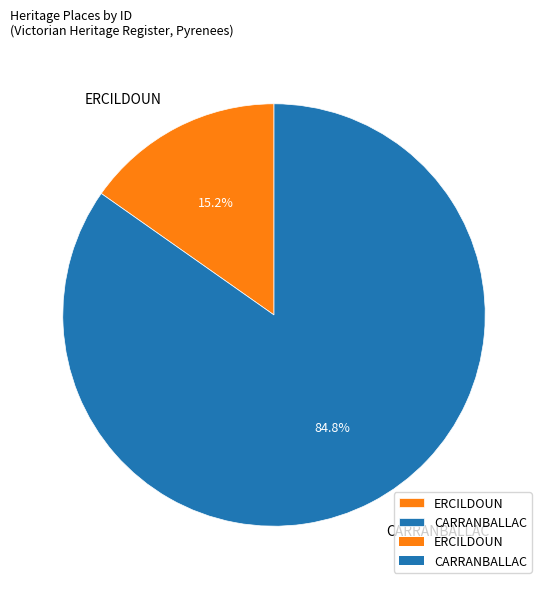

Rank the categories by value from lowest to highest.

ERCILDOUN, CARRANBALLAC